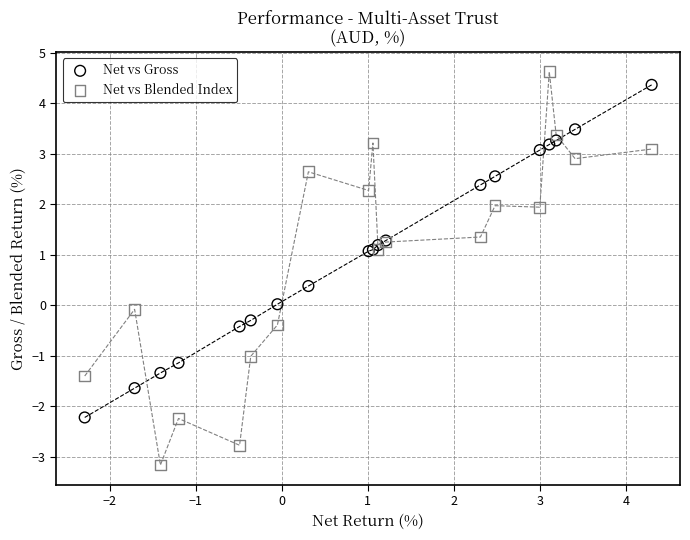

What is the X range (max minus min) for the scatter plot?

6.6